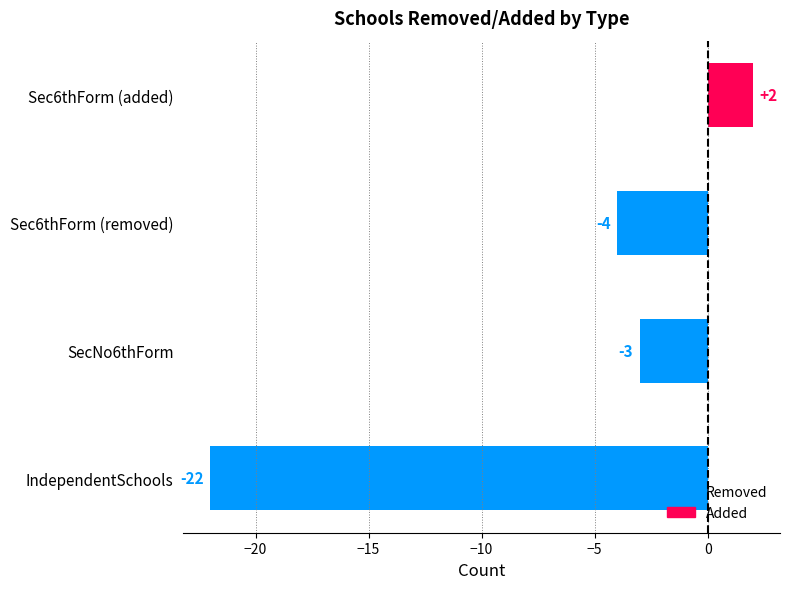

What value does the data have at SecNo6thForm?

-3